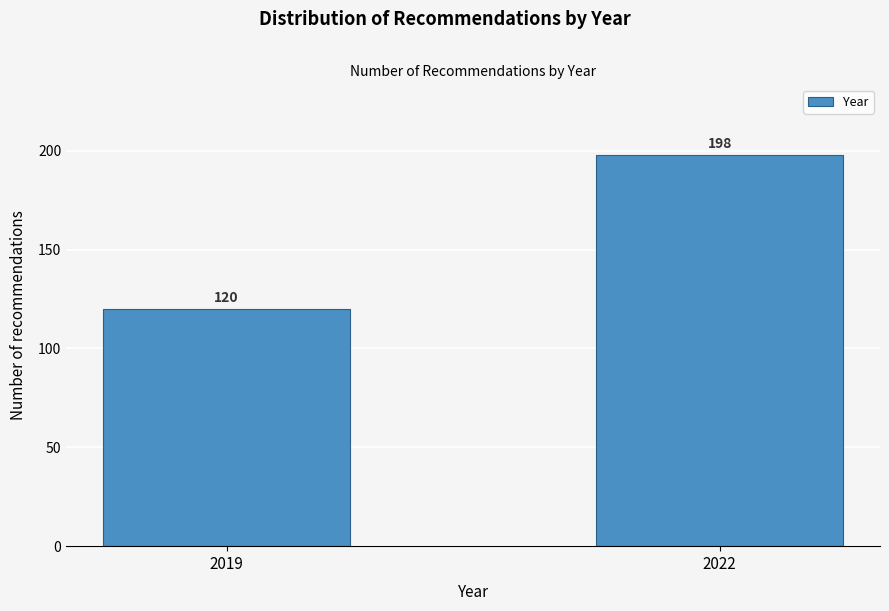

Reading right to left, transcribe all the data shown in this chart.

198	120